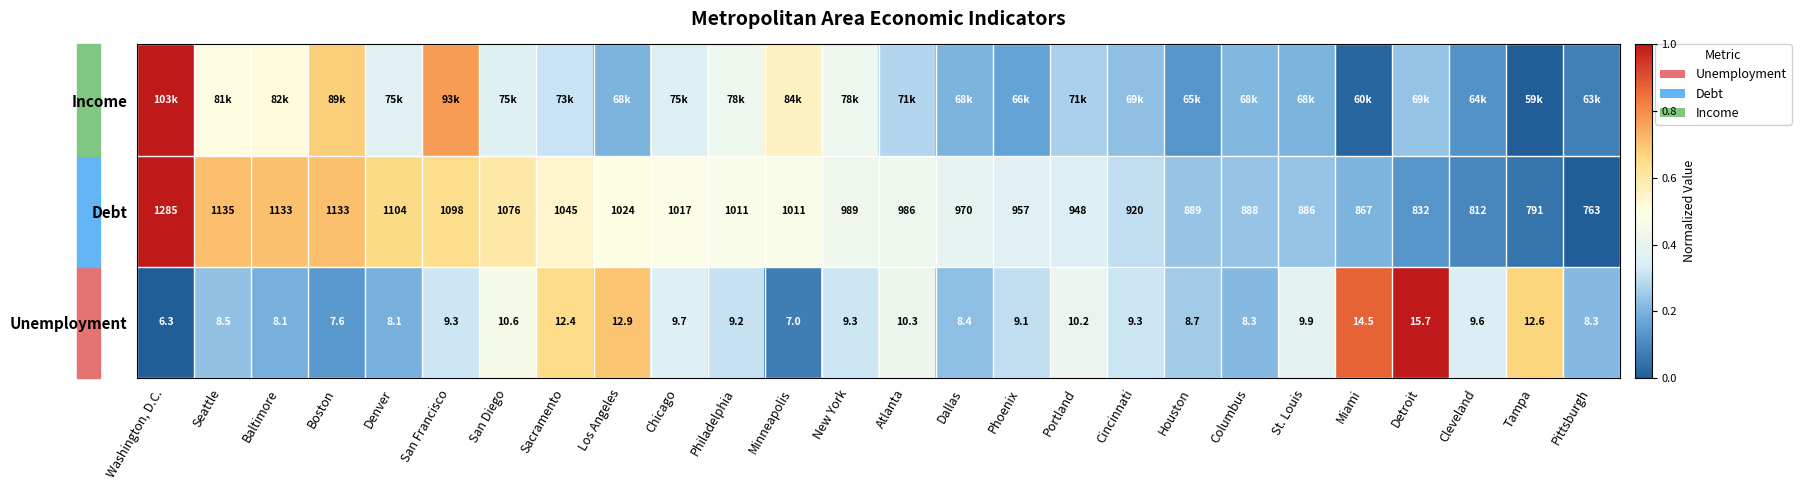

Where does the Unemployment series first go above 9?

San Francisco